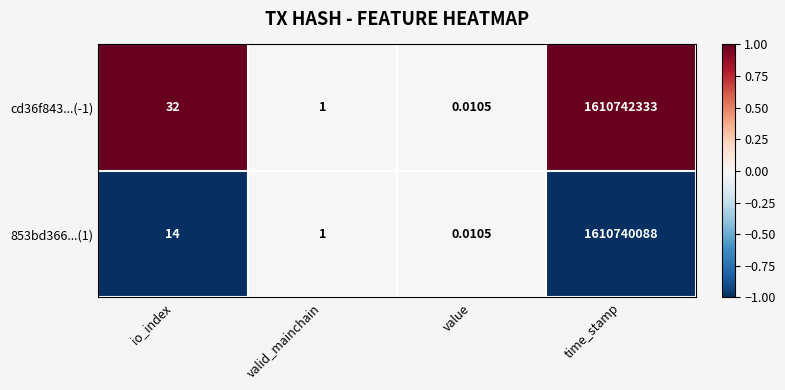

Between io_index and valid_mainchain, which series saw the biggest shift?

cd36f843...(-1)